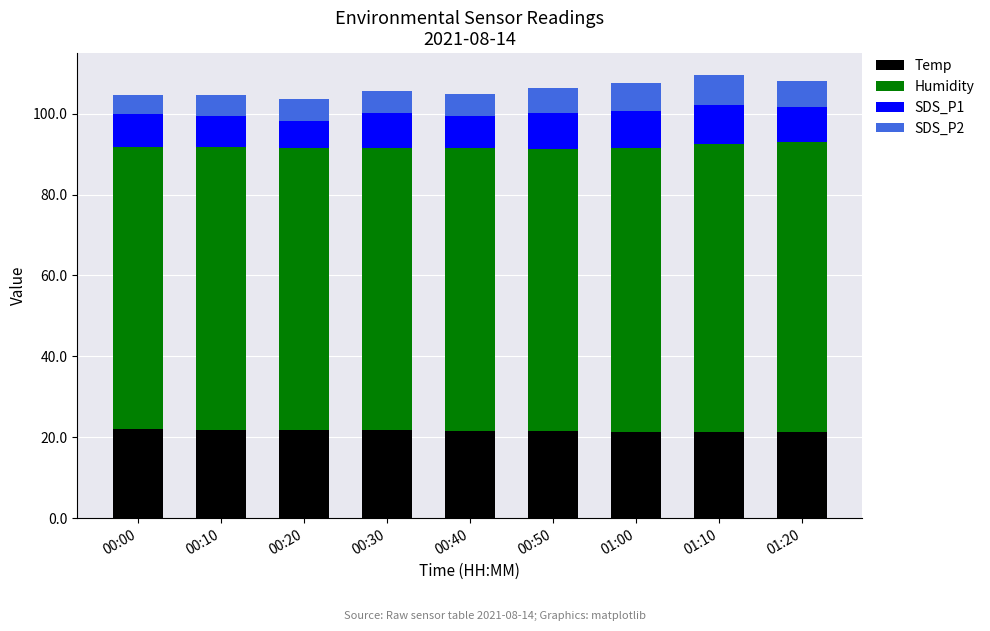

What is the maximum value for Temp?

22.0